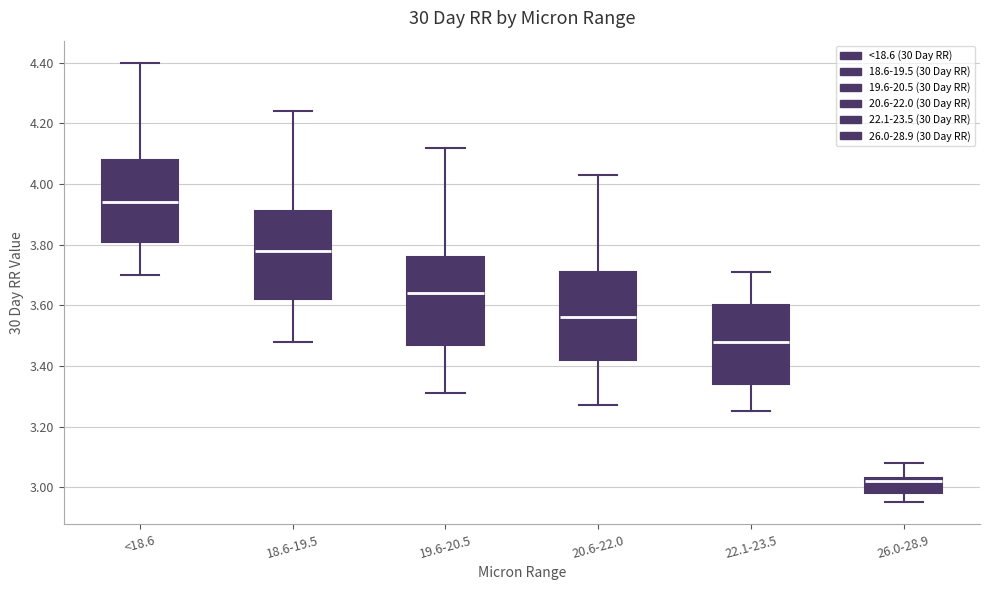

Which box has the lowest median line?

26.0-28.9